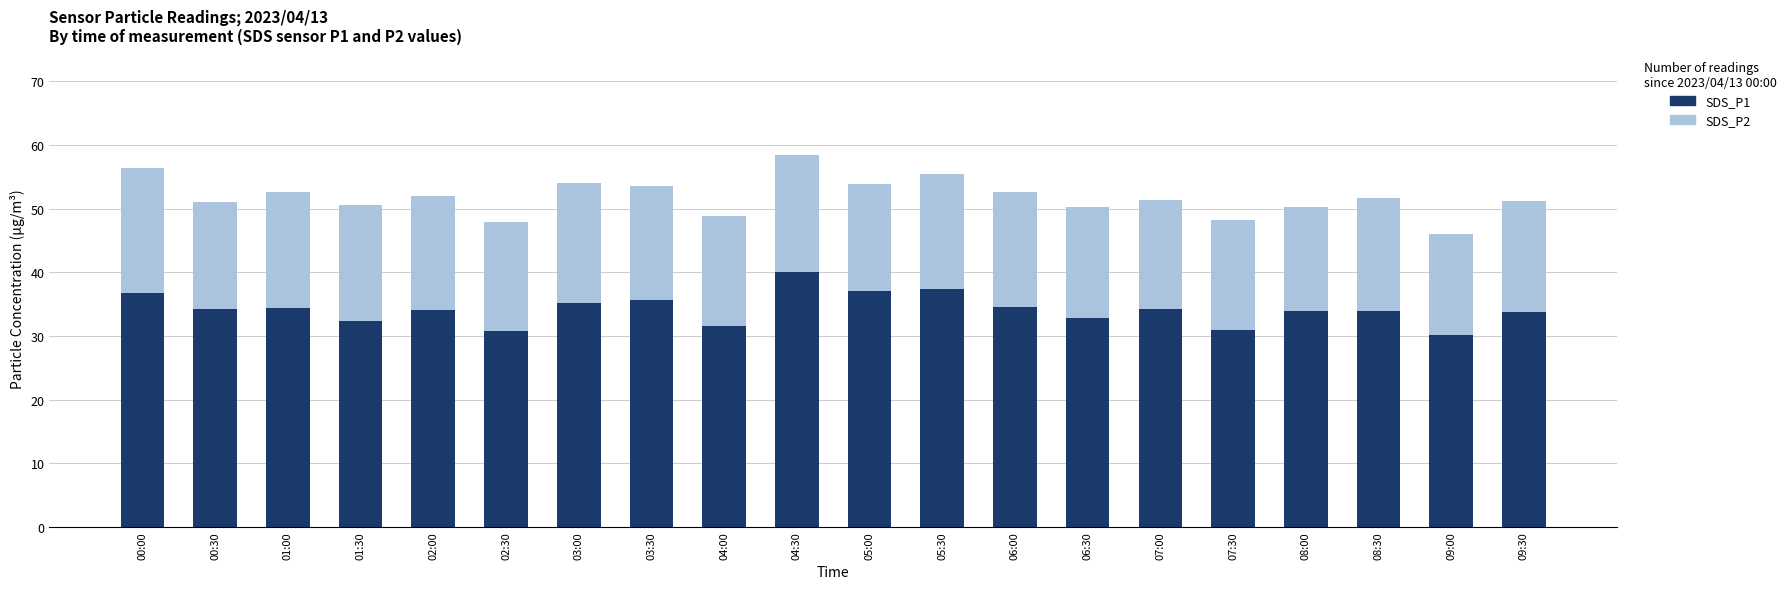

Are the bars grouped side by side (vs. stacked)?

No